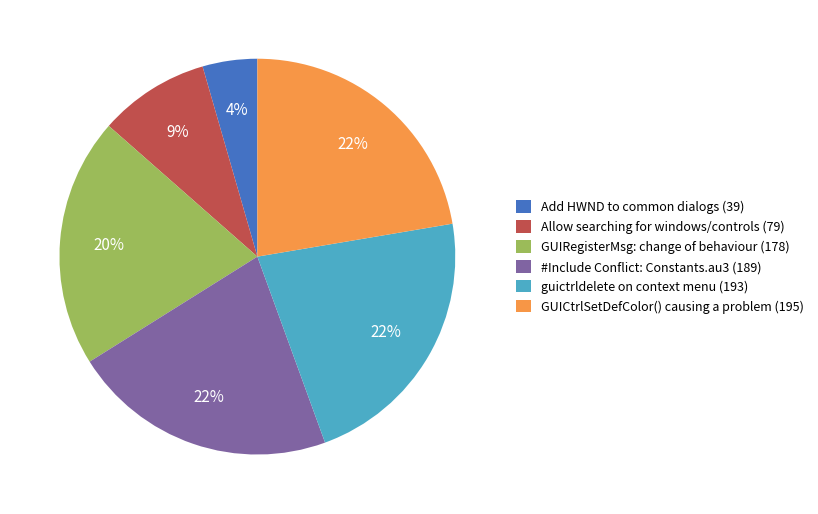

To the nearest percent, what portion does GUICtrlSetDefColor() causing a problem represent?

22%